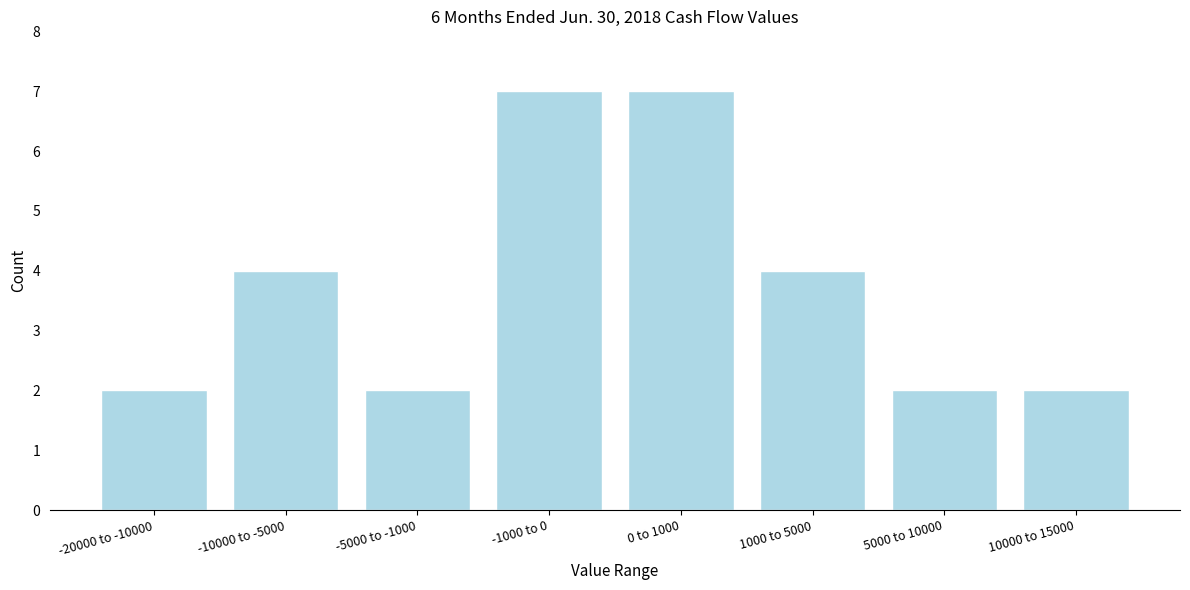

Reading left to right, list all the values displayed in this chart.

2	4	2	7	7	4	2	2